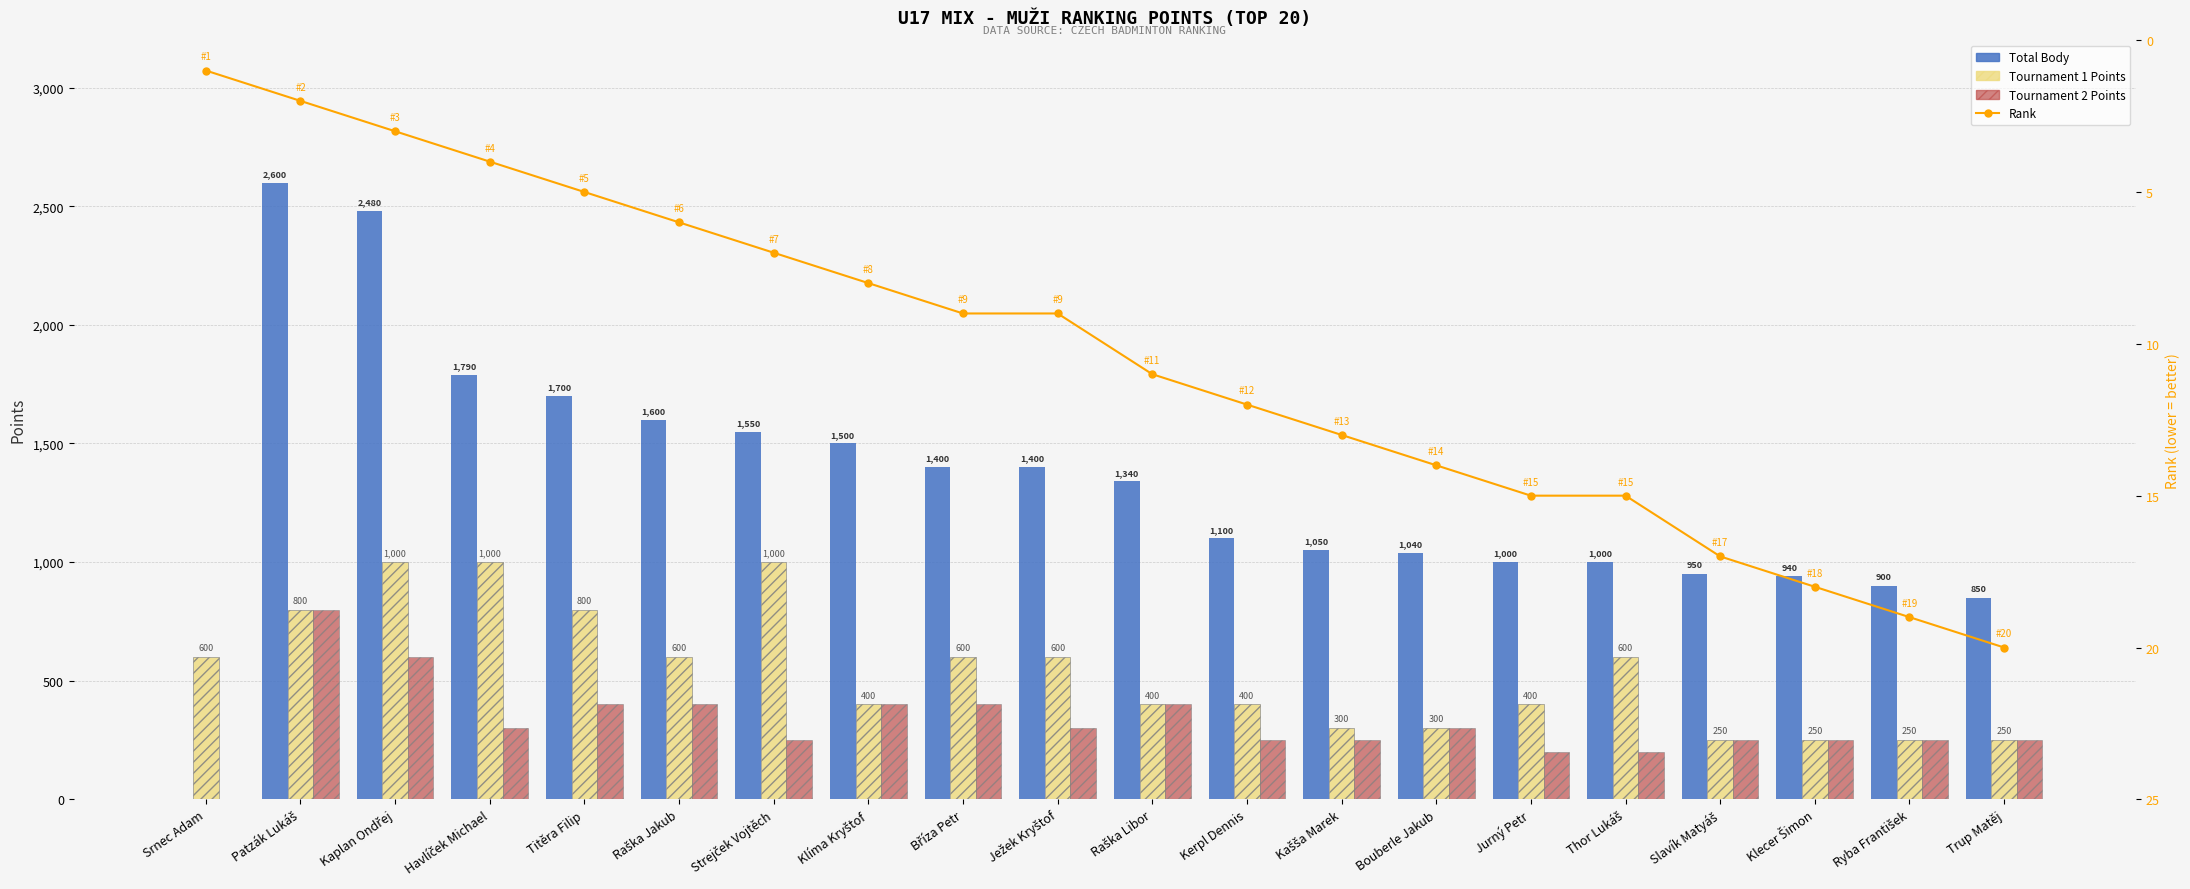

At which label is Total Body closest to 1300?

Raška Libor